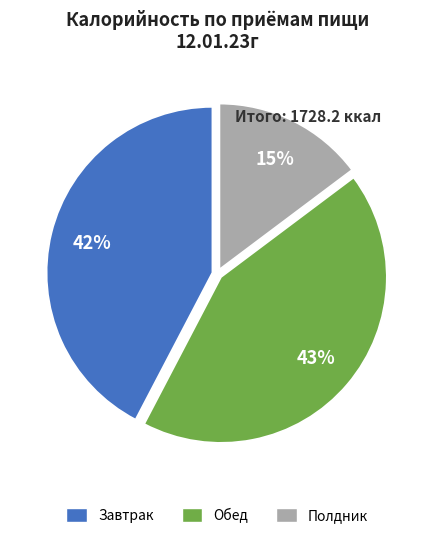

Is it true that Полдник is 15% of the pie?

True